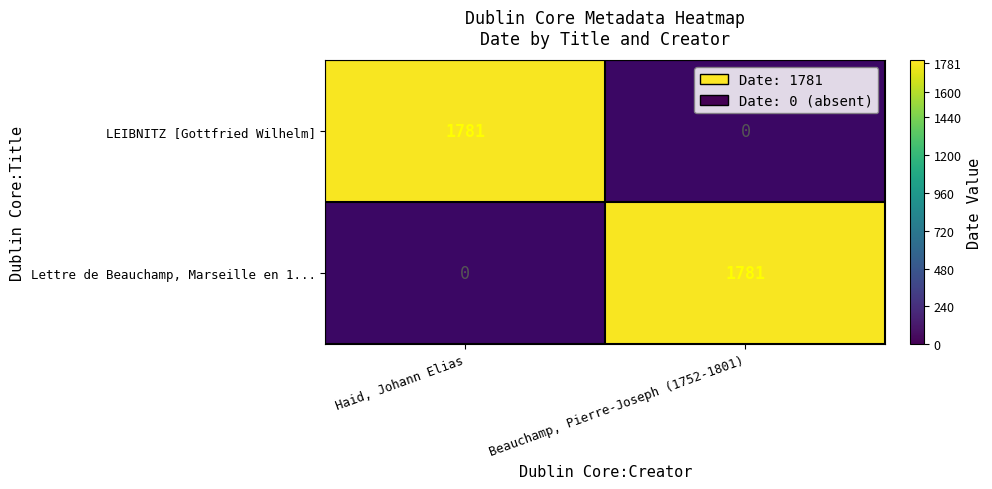

What is the highest value of the Beauchamp, Pierre-Joseph (1752-1801) series?

1781